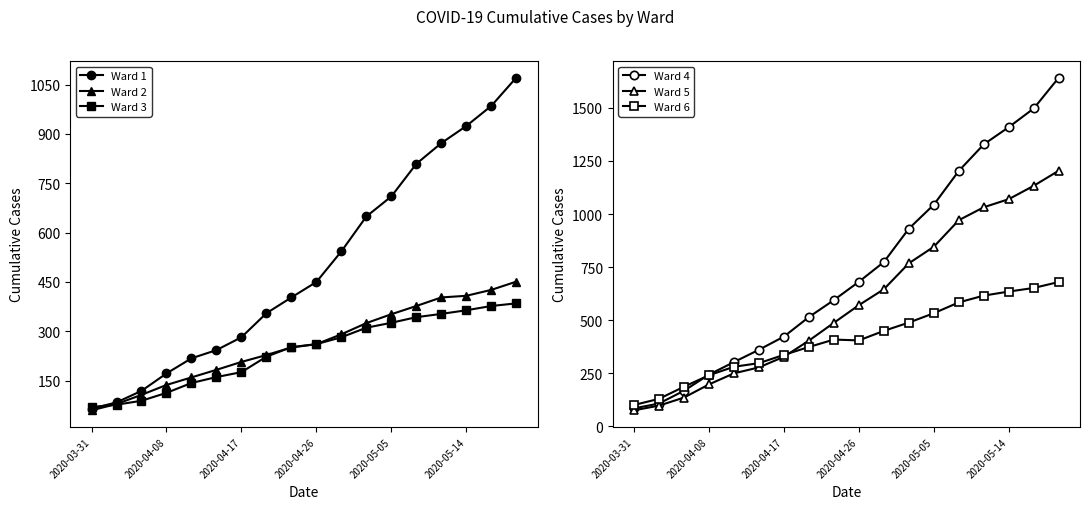

What are all the series names shown in the legend?

Ward 1, Ward 2, Ward 3, Ward 4, Ward 5, Ward 6